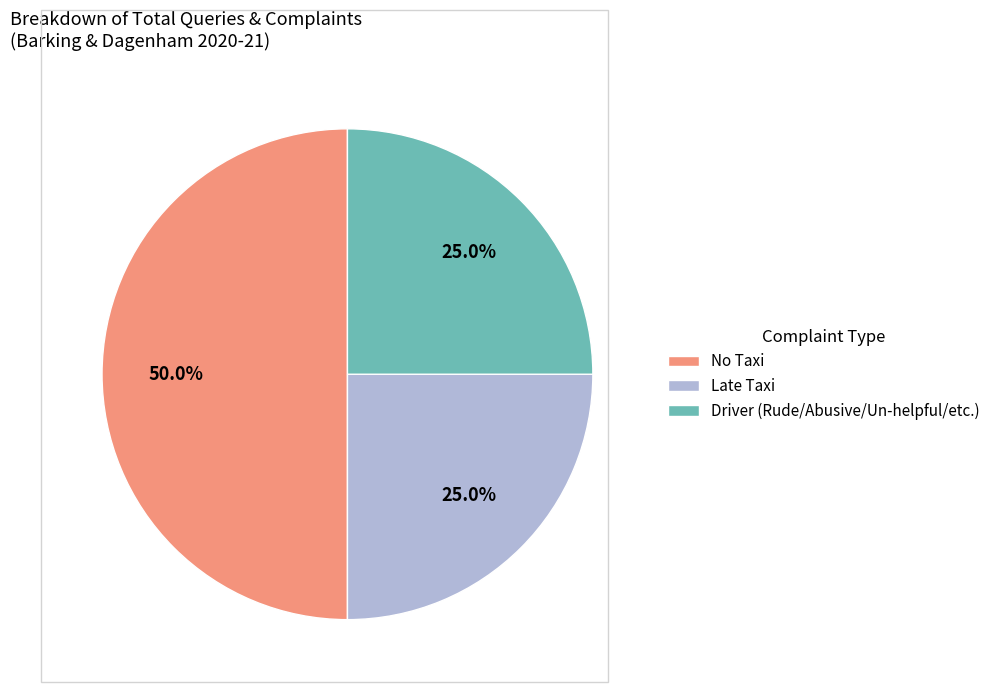

To the nearest percent, what portion does Driver (Rude/Abusive/Un-helpful/etc.) represent?

25%